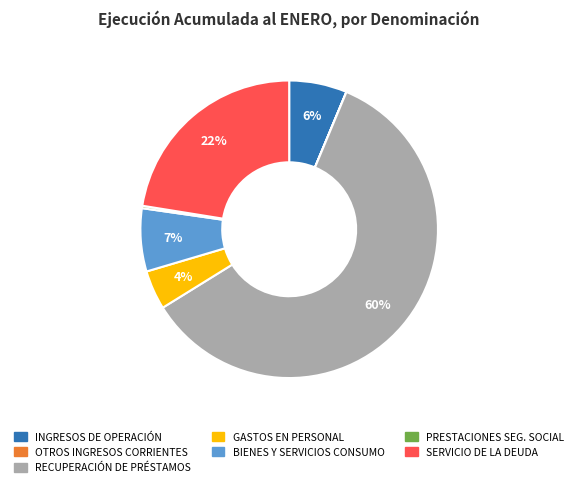

Is there a majority slice in this chart?

Yes